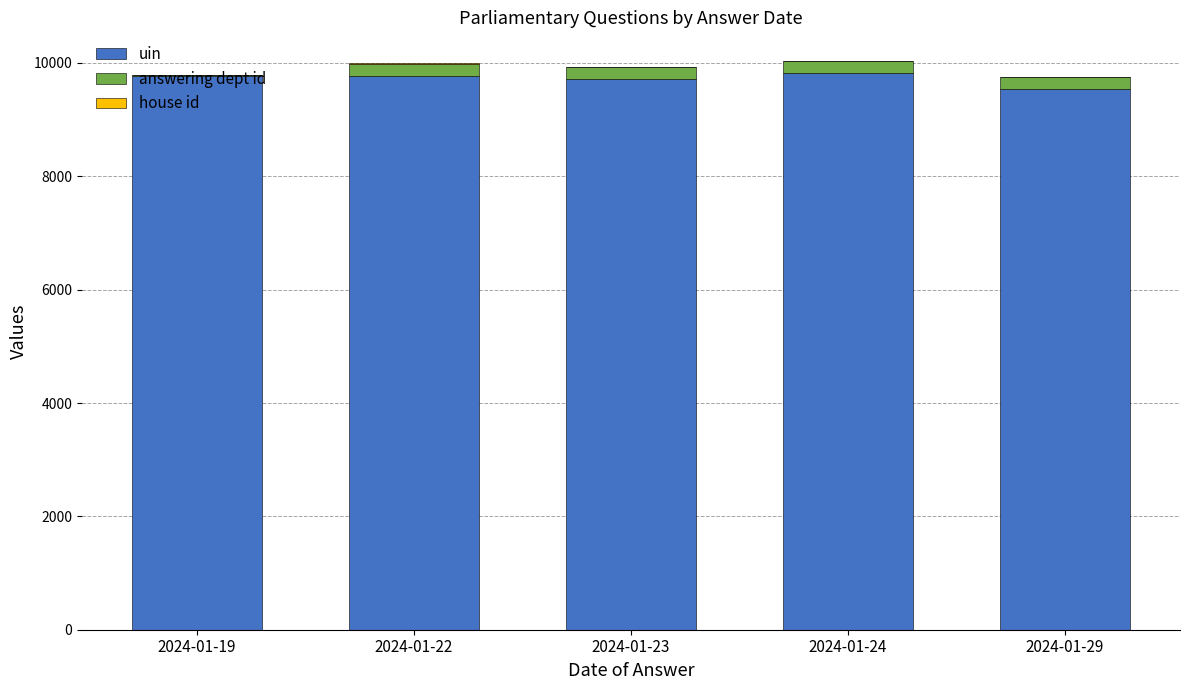

What is the highest value of the uin series?

9823